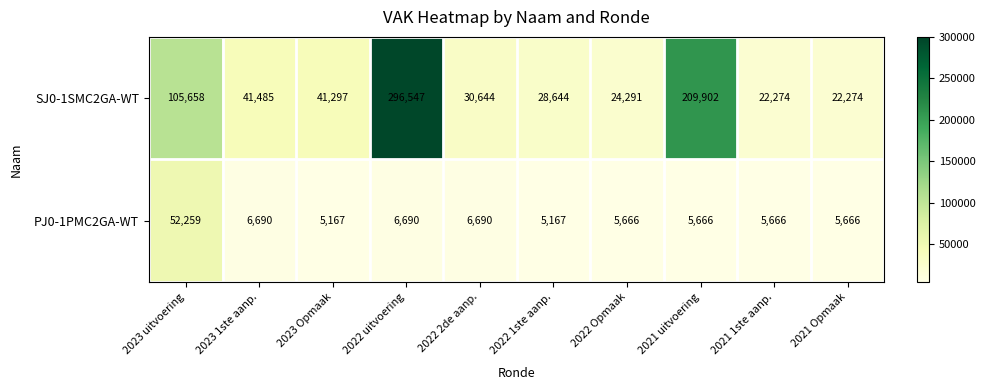

What is the spread (max minus min) of values at 2022 uitvoering?

289857